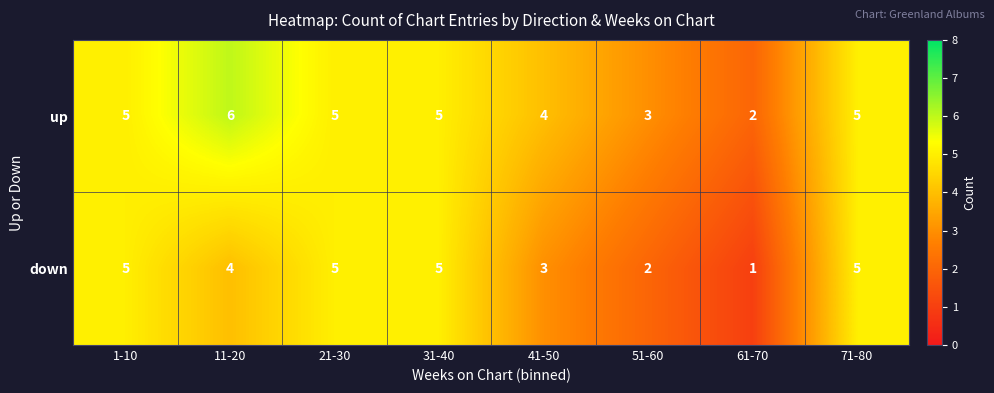

Which series changed the most between 31-40 and 51-60?

down